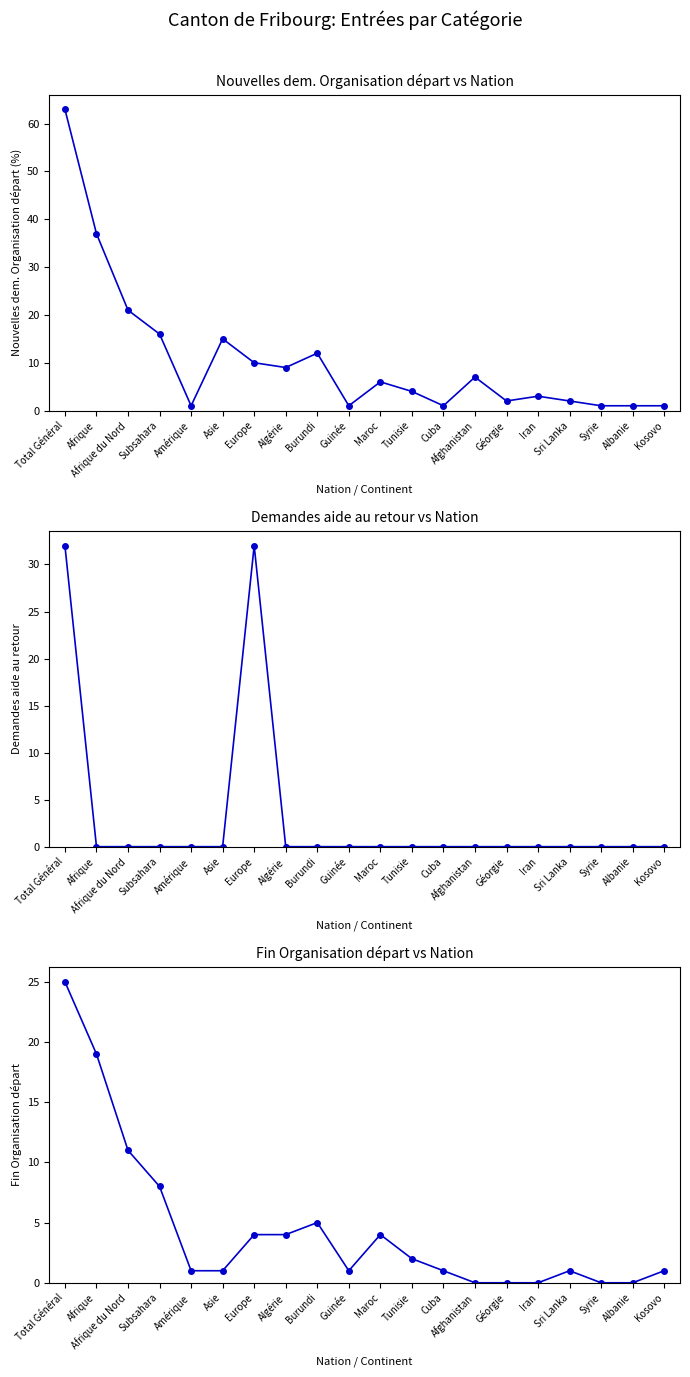

Which label corresponds to the smallest value in the chart?

Afrique